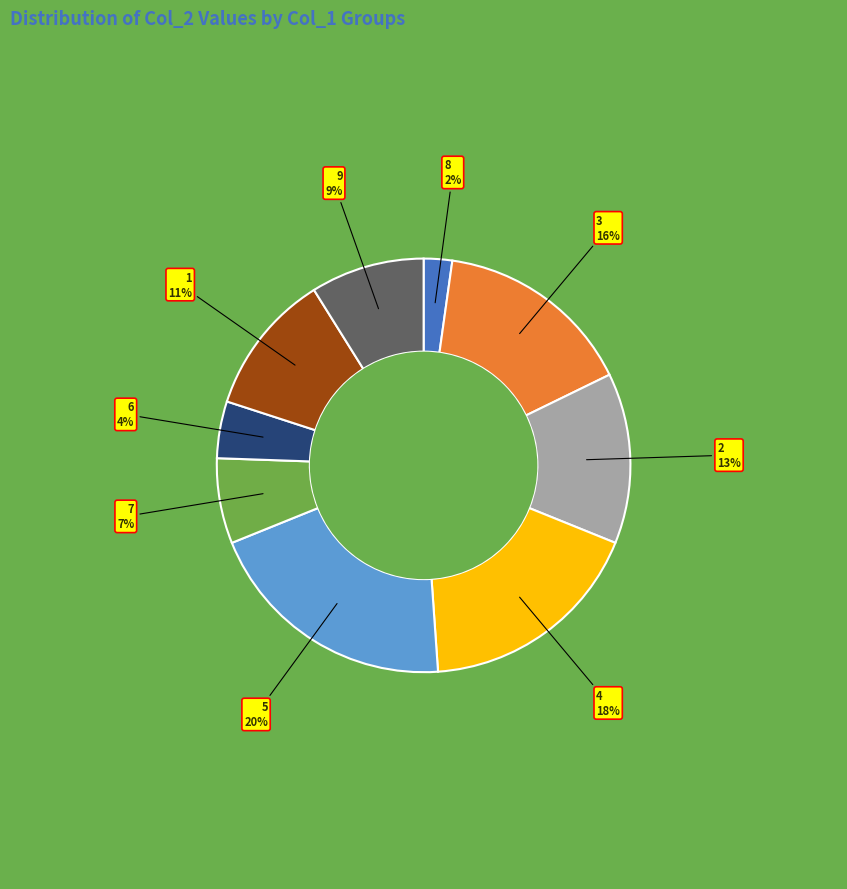

To the nearest percent, what is the difference between the largest and smallest slice percentages?

18%